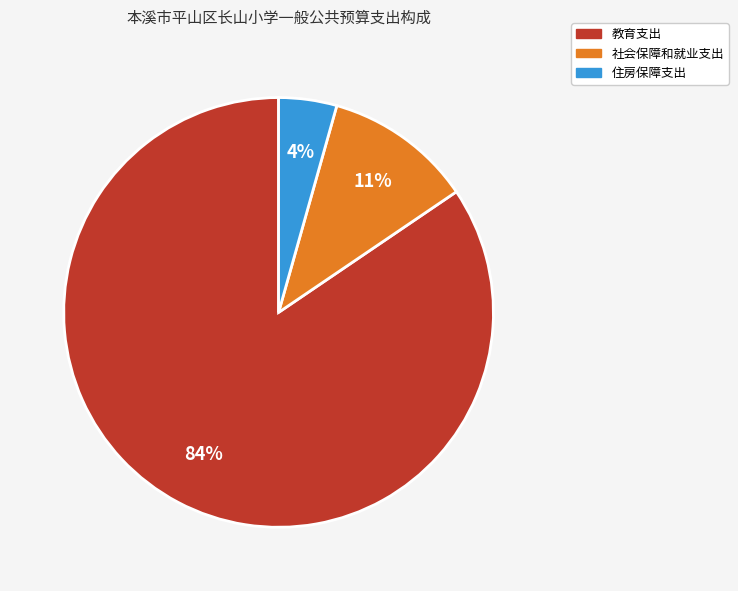

True or false: 社会保障和就业支出 accounts for 11% of the total.

True